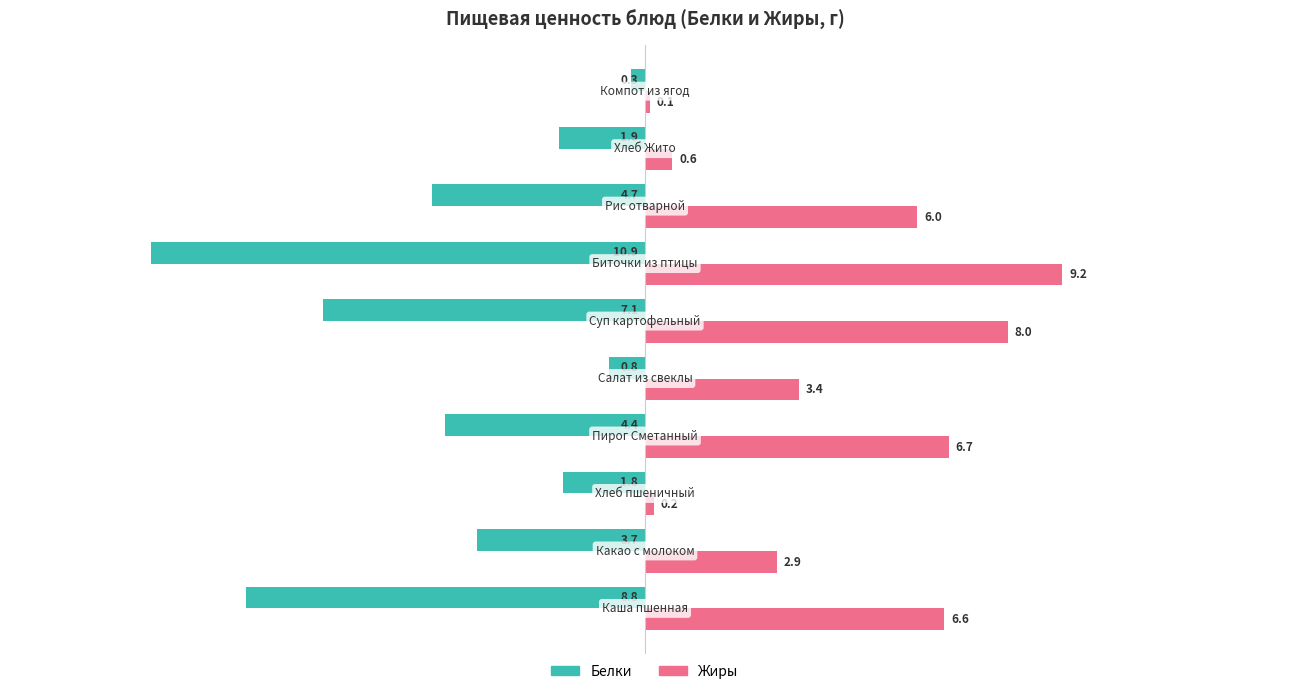

Which series has the largest total across all categories?

Жиры